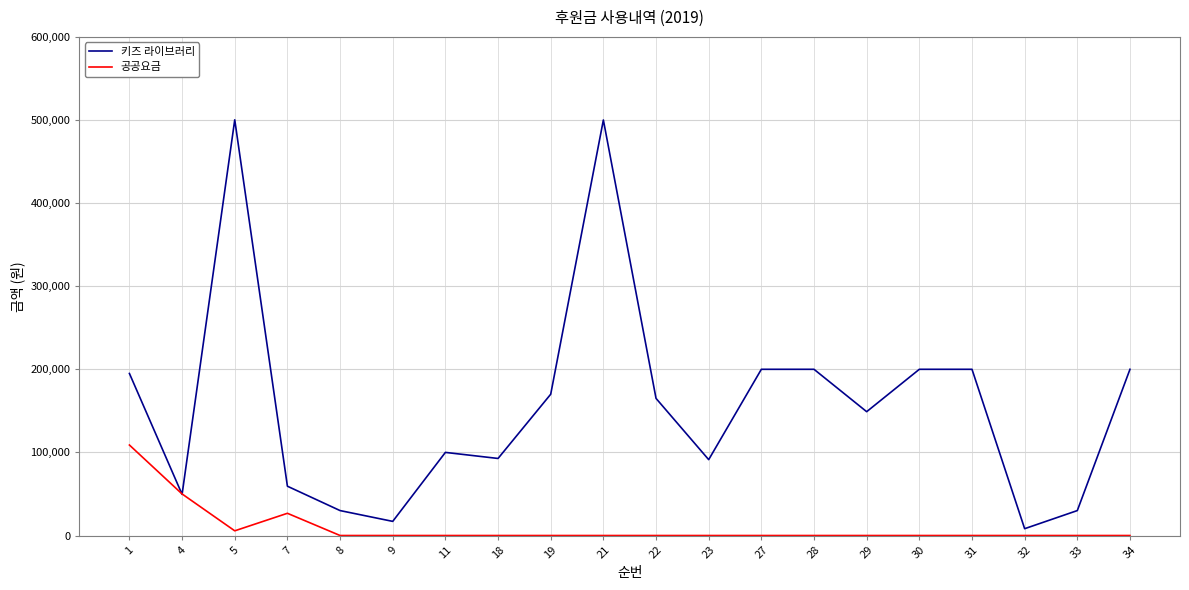

List the series in order of their peak value, lowest first.

공공요금, 키즈 라이브러리